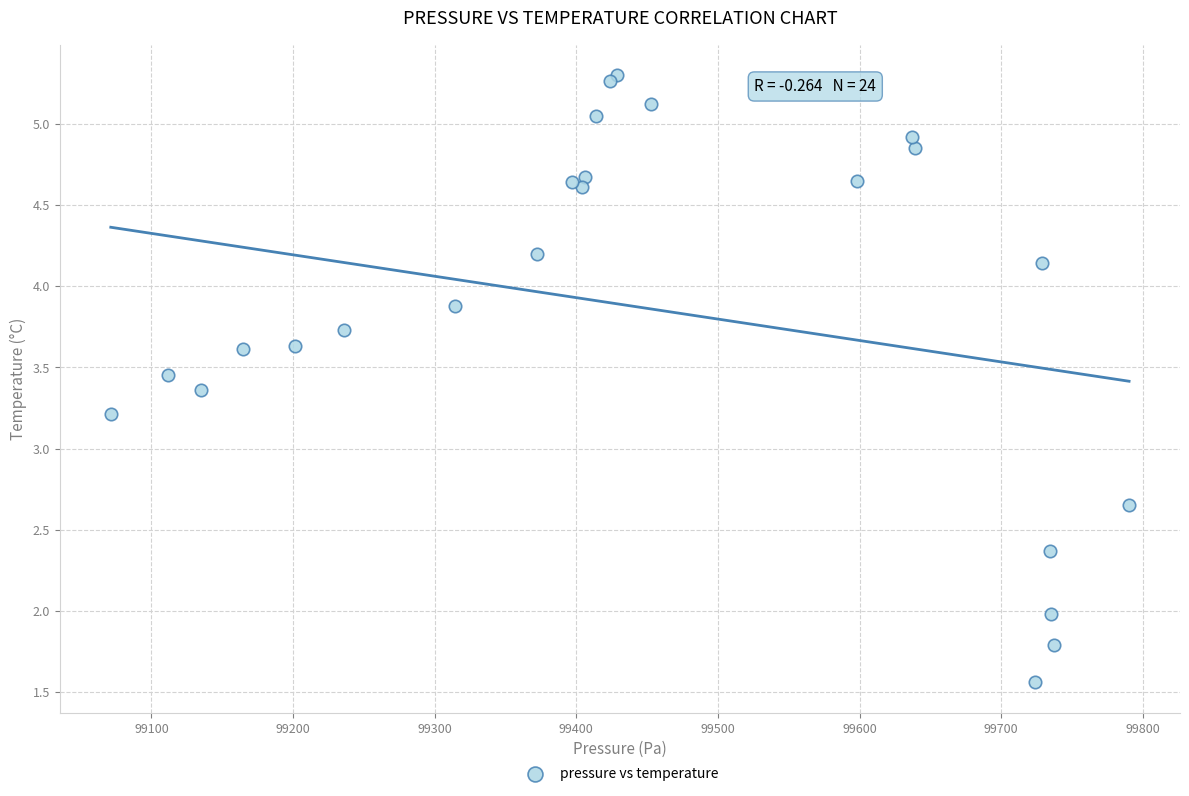

What Y value in the scatter plot is closest to 3?

3.2